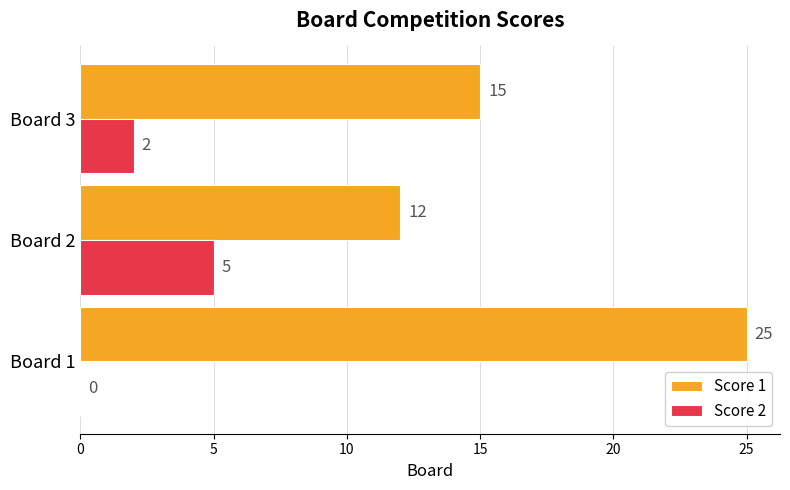

True or false: Score 1 has a value of 37 at Board 1.

False